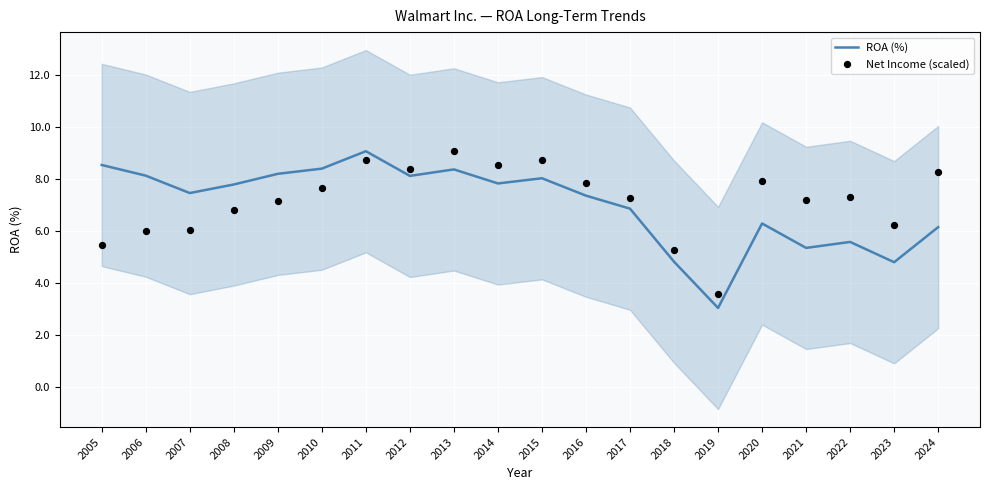

Which series has the largest Y range (max minus min)?

ROA (%)